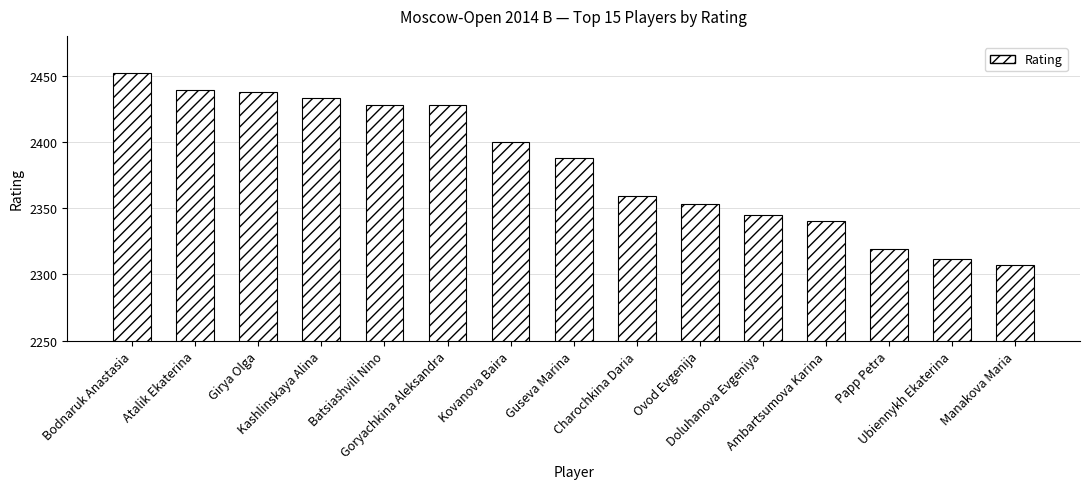

Are the bars grouped side by side (vs. stacked)?

No